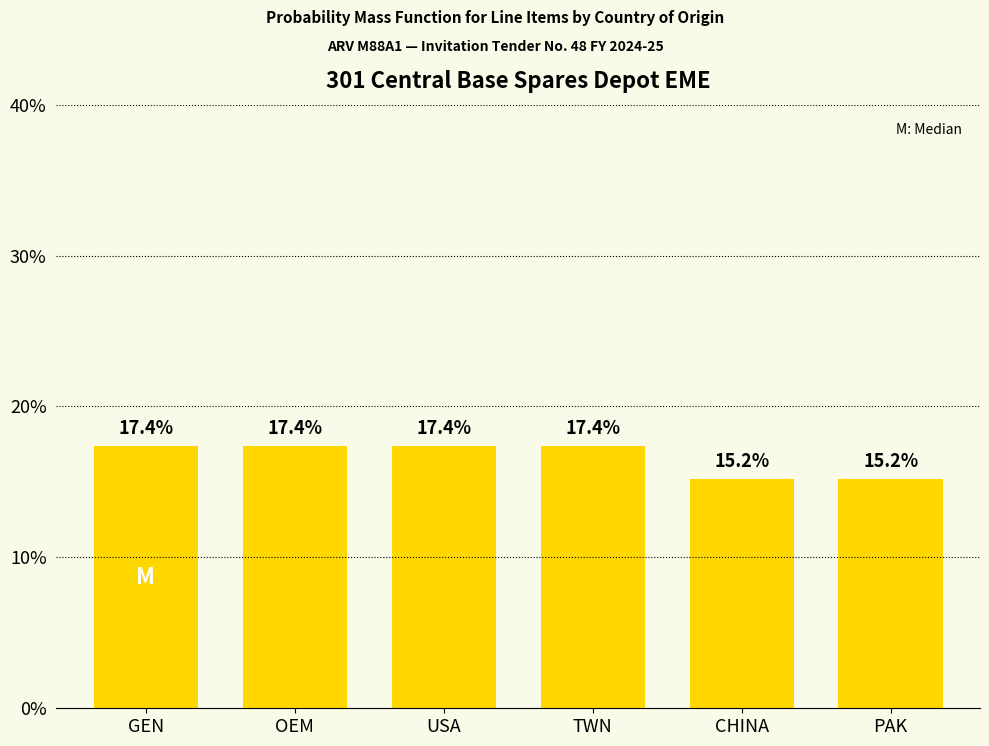

Reading right to left, transcribe all the data shown in this chart.

PAK=15.2	CHINA=15.2	TWN=17.4	USA=17.4	OEM=17.4	GEN=17.4